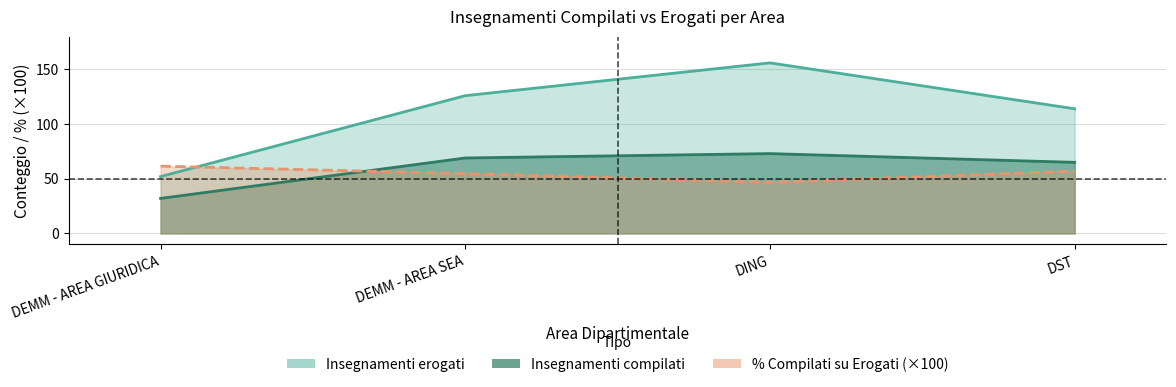

Rank the series at DING from lowest to highest value.

% Compilati su Erogati, Insegnamenti con ques compilato, Insegnamenti erogati